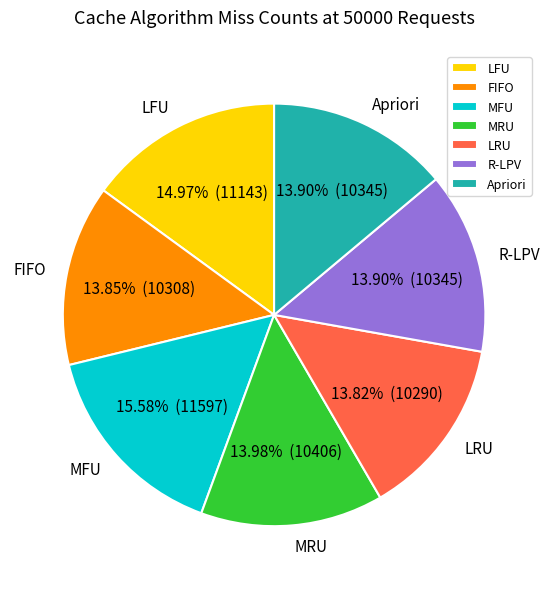

What is the largest slice in the pie chart?

MFU